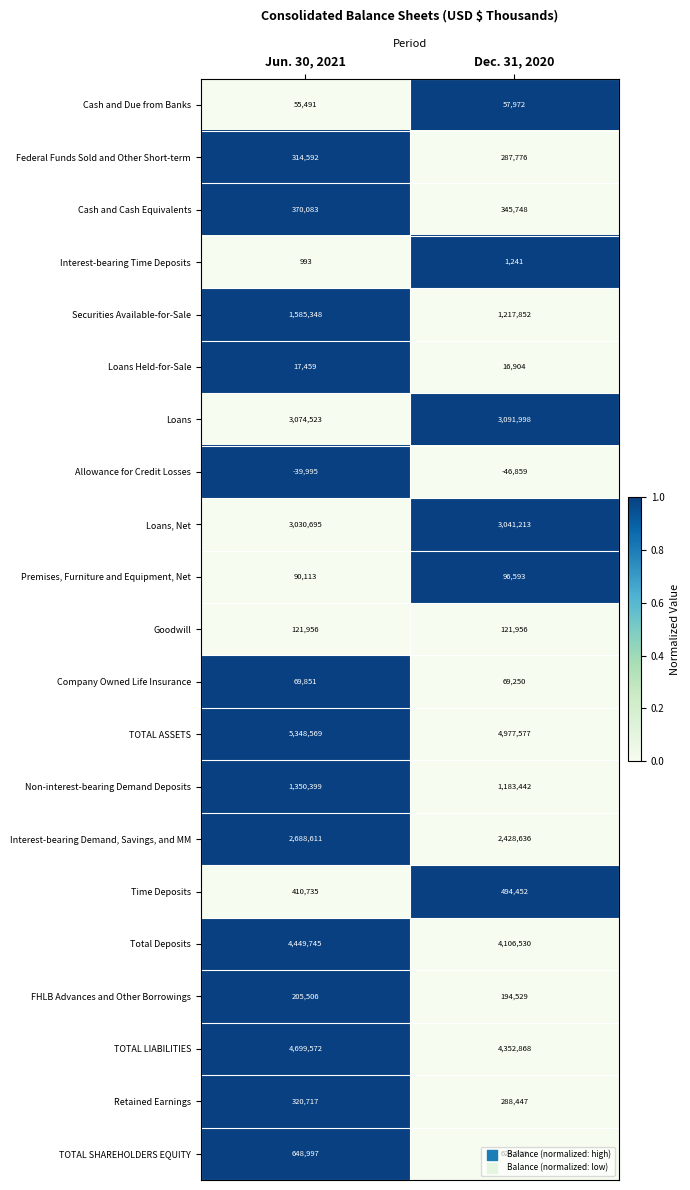

At which category is the sum across all series the highest?

Jun. 30, 2021